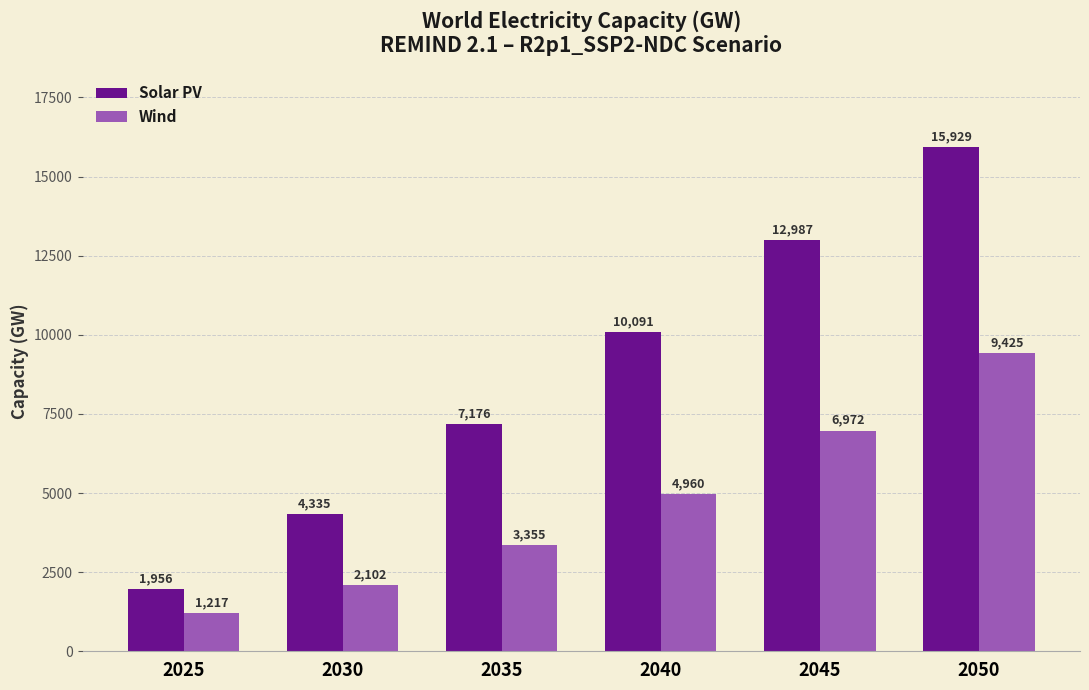

At which category does the chart reach its peak across all series?

2050